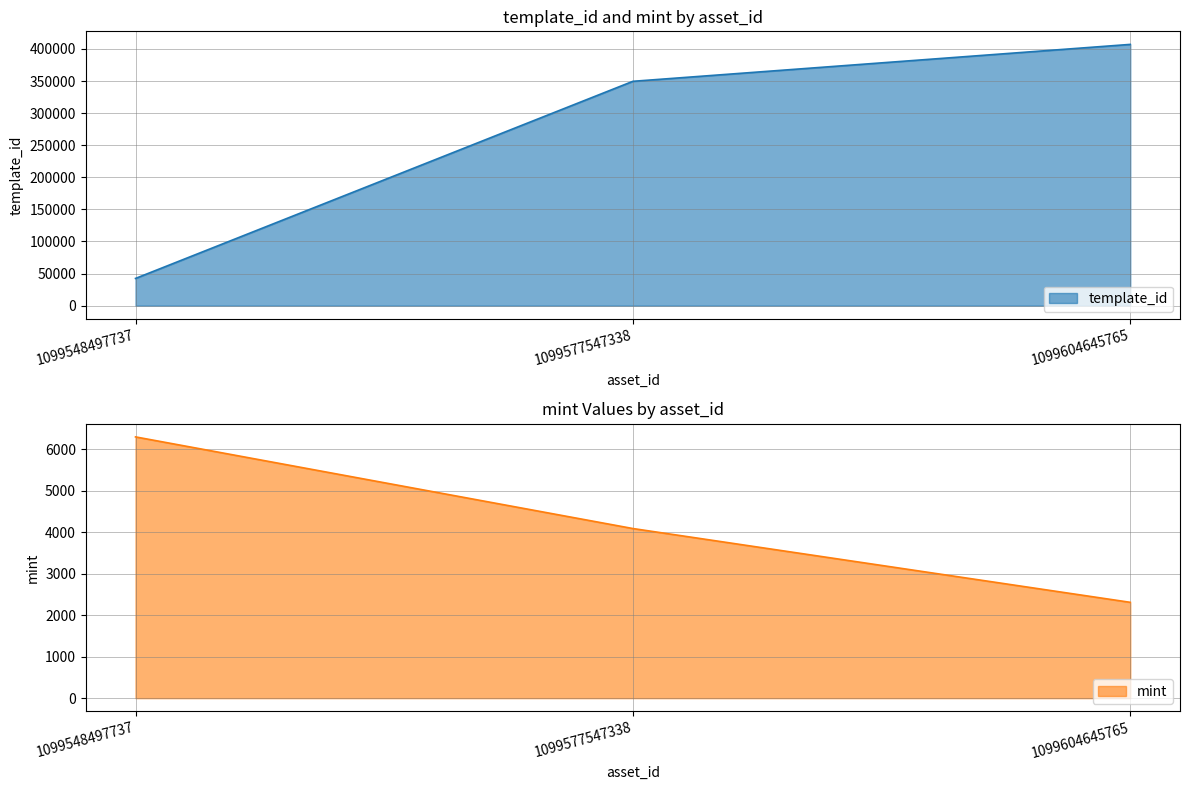

What is the spread (max minus min) of values at 1099577547338?

345436